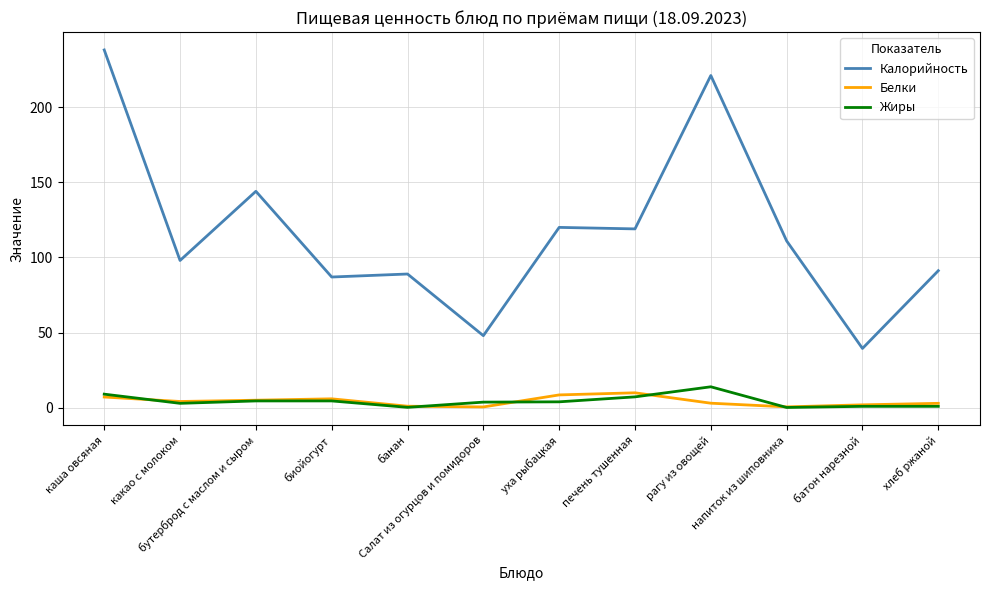

What is the highest value of the Калорийность series?

238.0